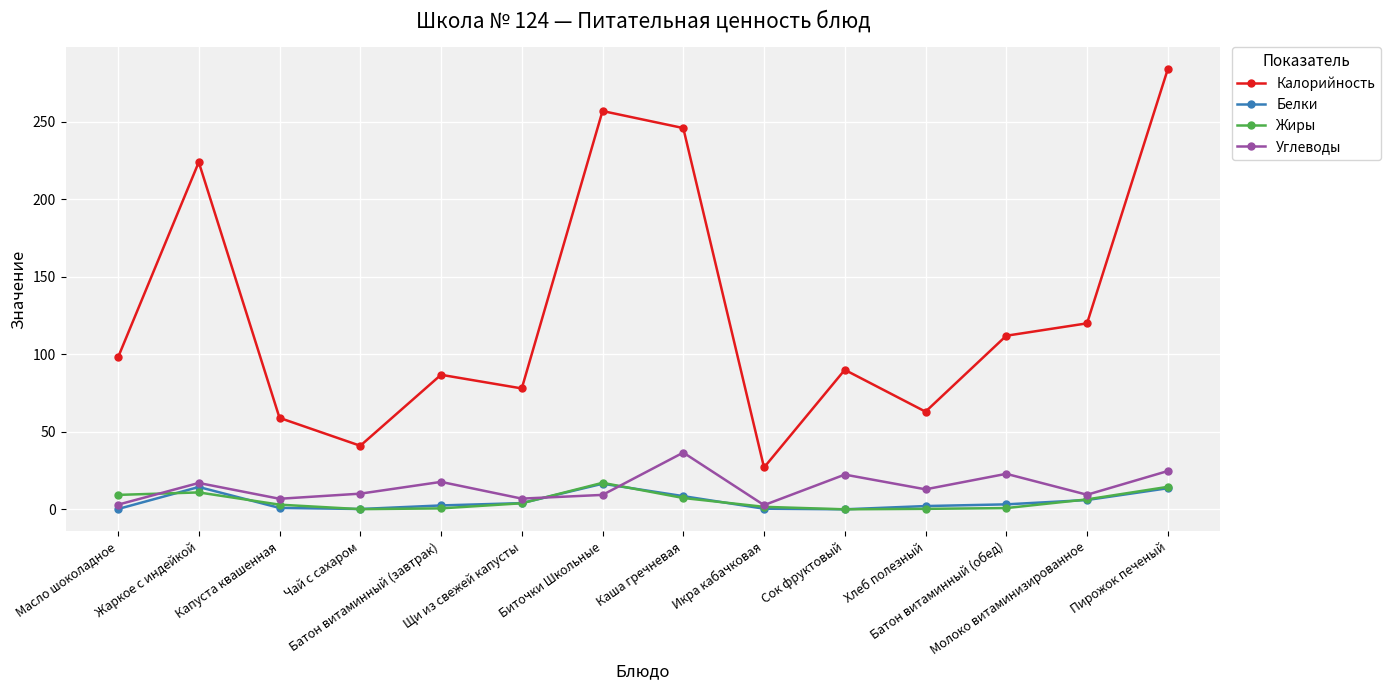

How many interior local peaks does the Калорийность series have?

4